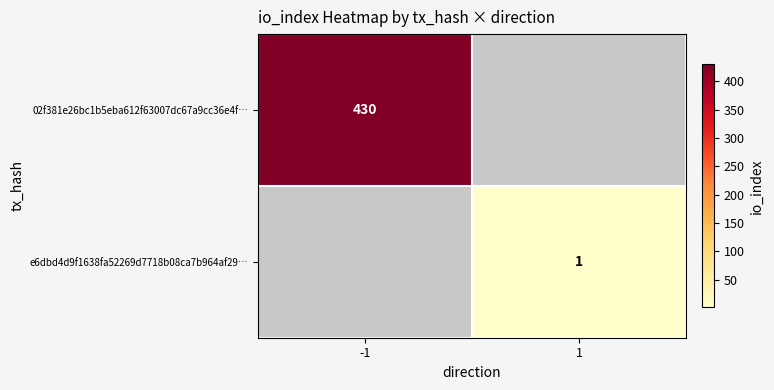

True or false: e6dbd4d9f1638fa52269d7718b08ca7b964af29… has a value of 2 at 1.

False